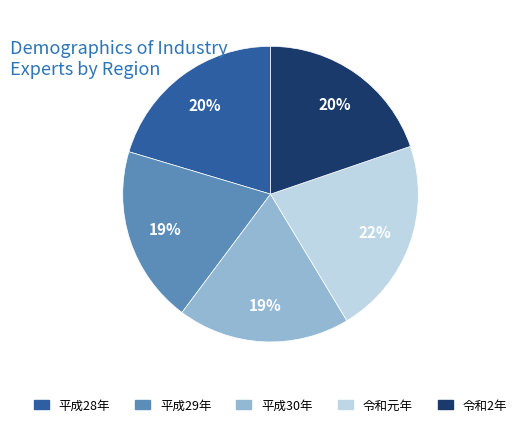

Do 令和2年 and 平成29年 together represent more than half of the pie?

No